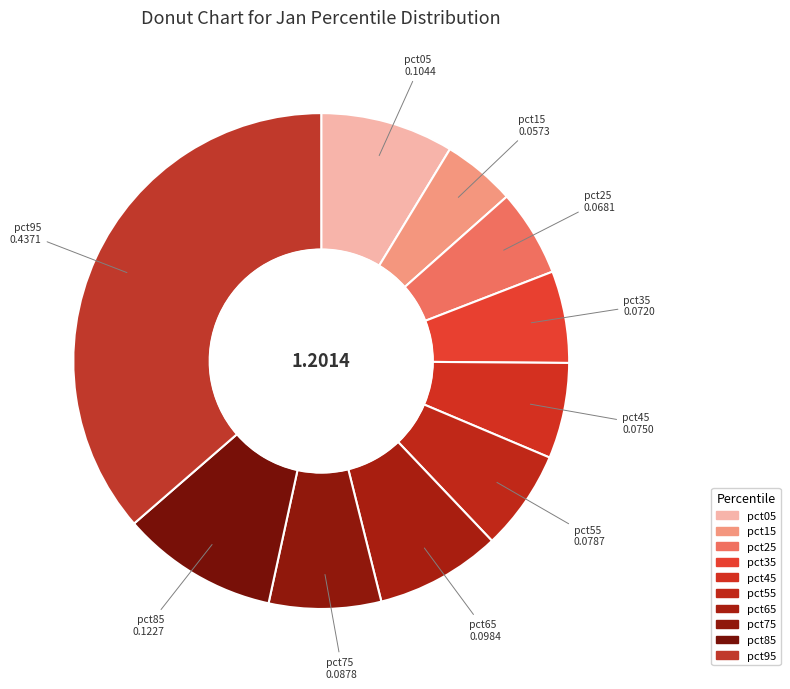

How many segments does this pie chart have?

10